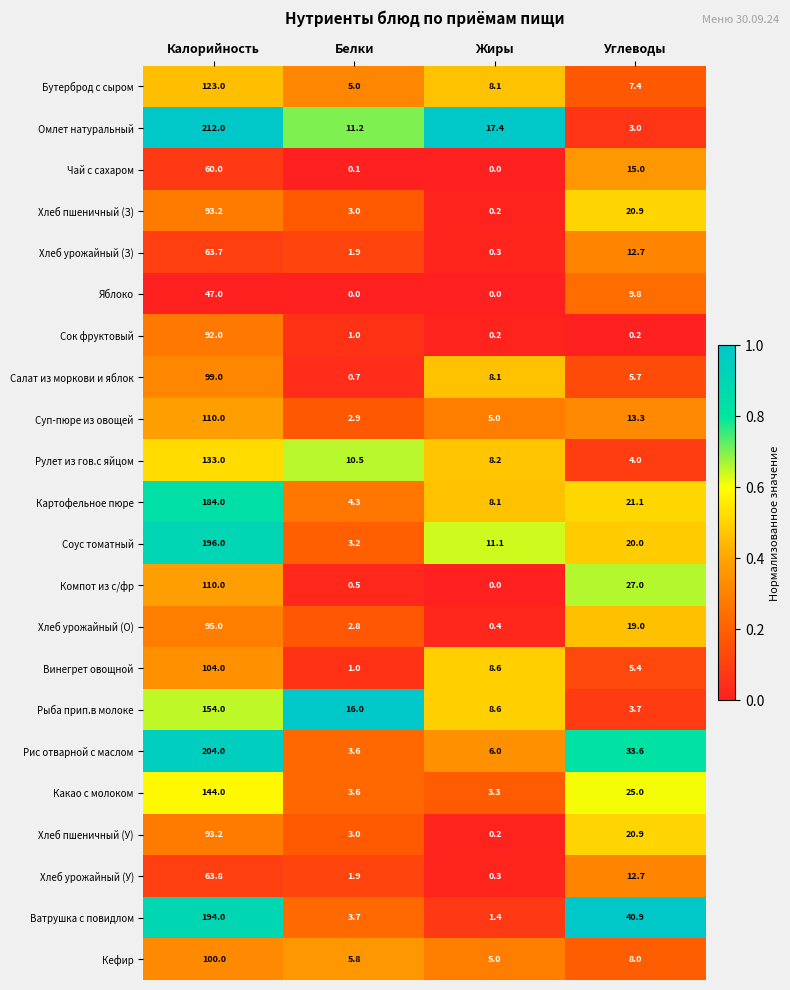

What is the difference between the maximum and minimum values in the Компот из с/фр series?

110.0